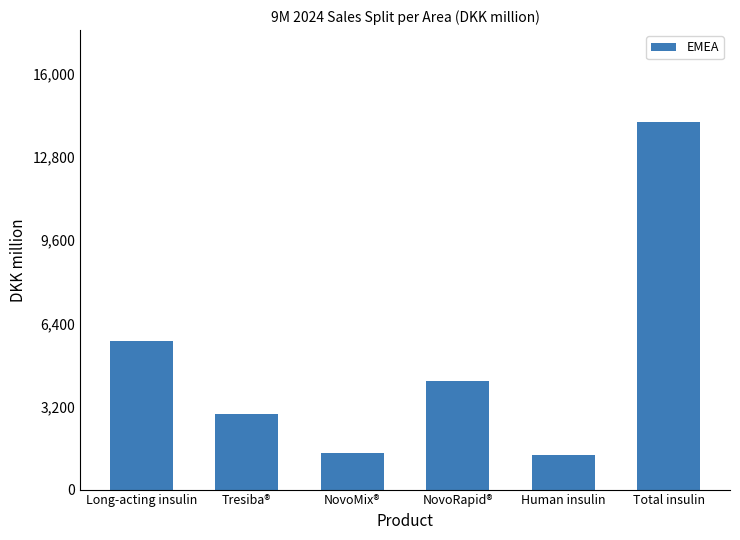

Approximately how many times larger is the value at Human insulin compared to Tresiba®?

0.5